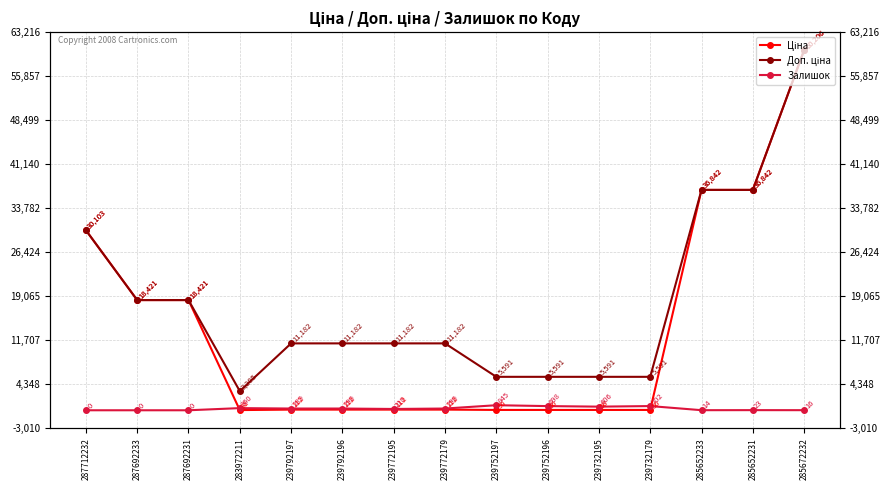

What is the total value across all series at 239752197?

6491.9